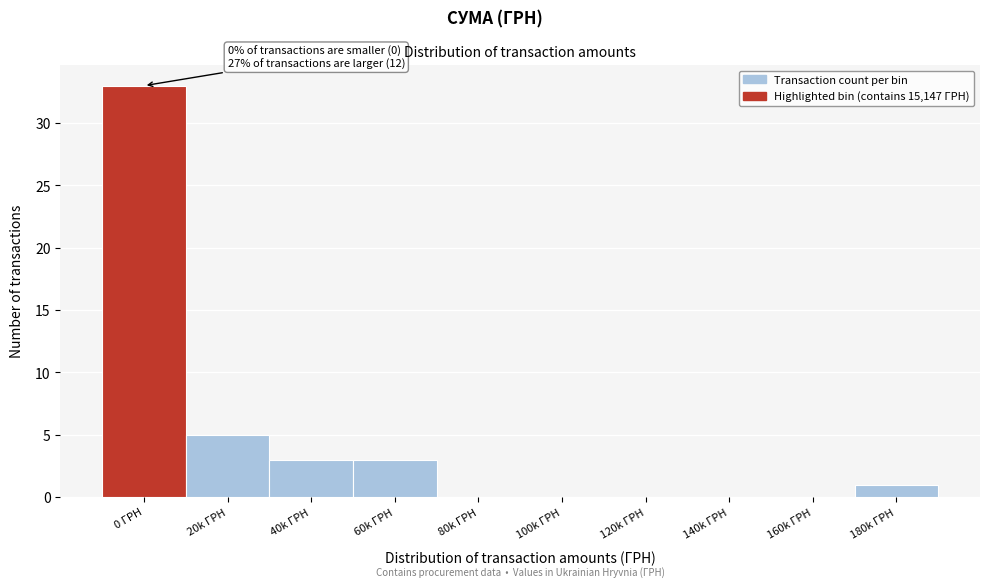

Reading left to right, transcribe all the data shown in this chart.

0 ГРН=33	20k ГРН=5	40k ГРН=3	60k ГРН=3	80k ГРН=0	100k ГРН=0	120k ГРН=0	140k ГРН=0	160k ГРН=0	180k ГРН=1